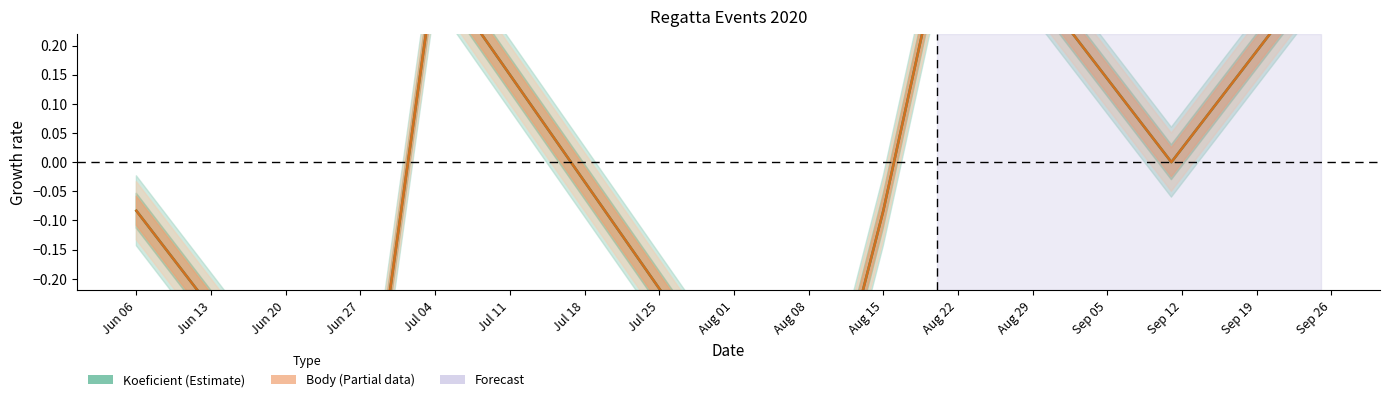

What is the difference between the maximum and minimum values in the Koeficient series?

0.9